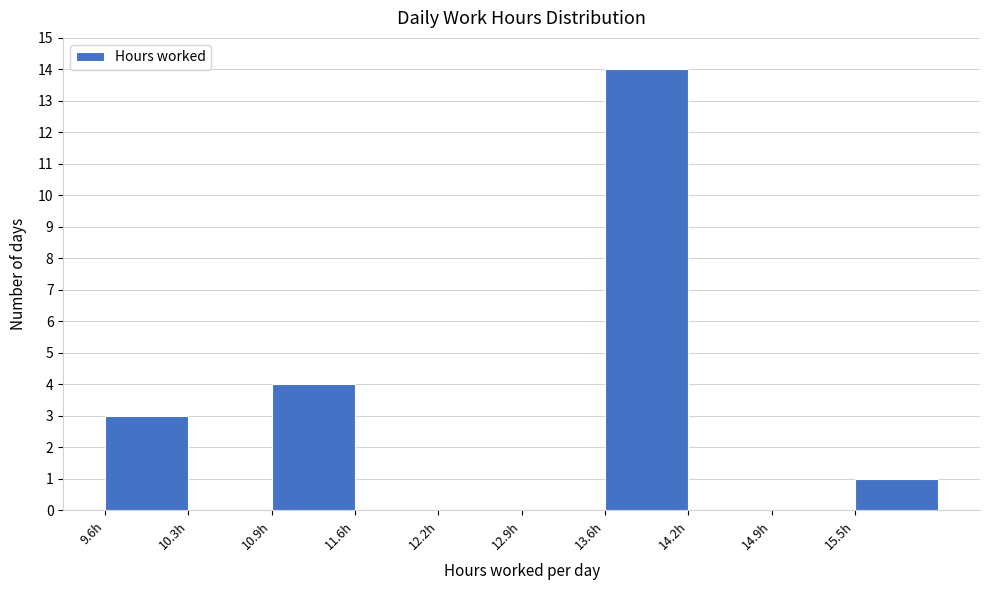

Which range on the x-axis has the tallest bar?

13.6 to 14.2